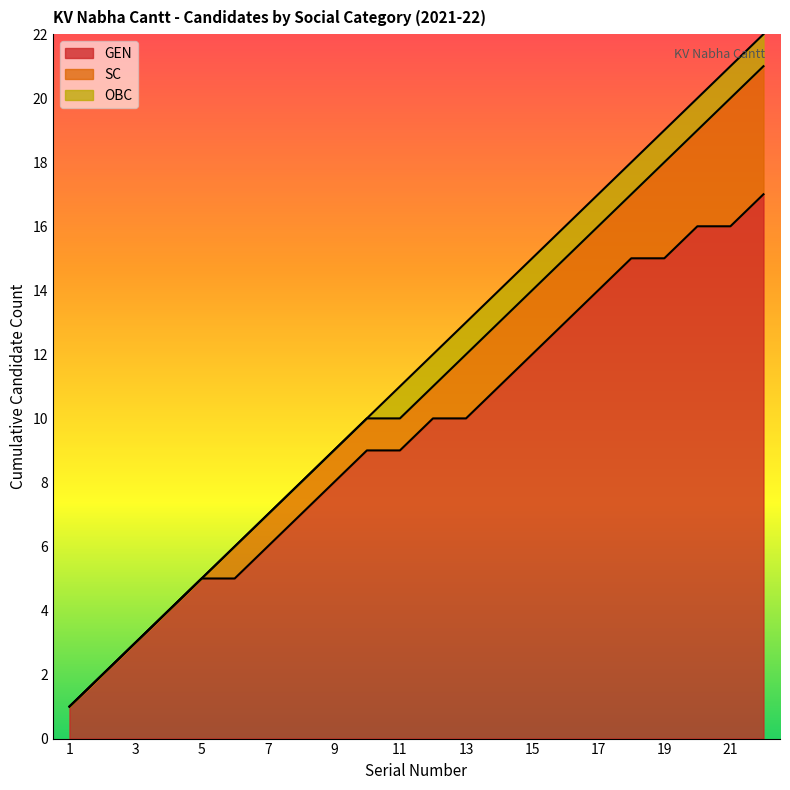

What is the value of the 21st point from the left?

21